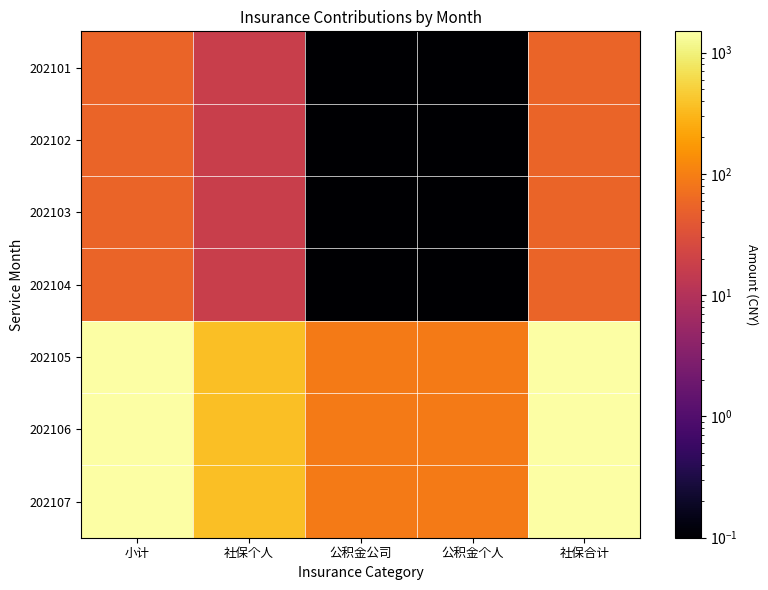

At which category is the sum across all series the highest?

小计